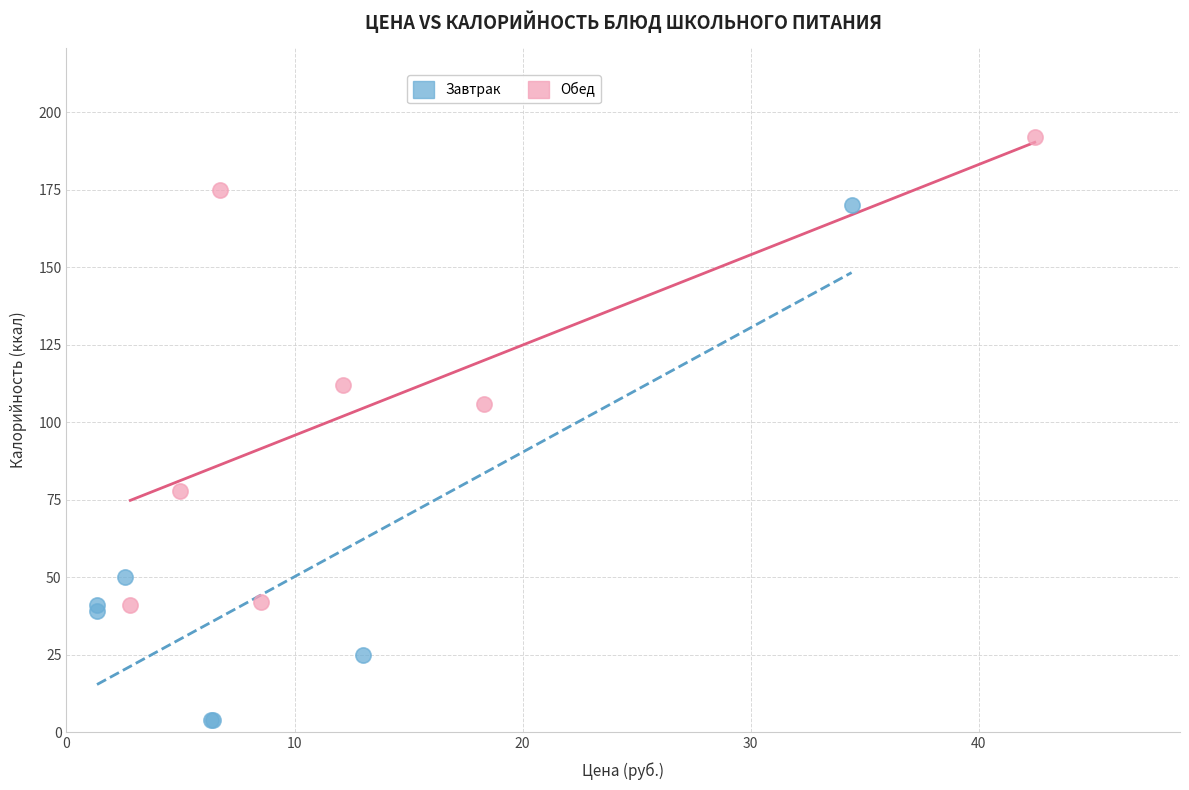

Which series contains the lowest Y value?

Завтрак